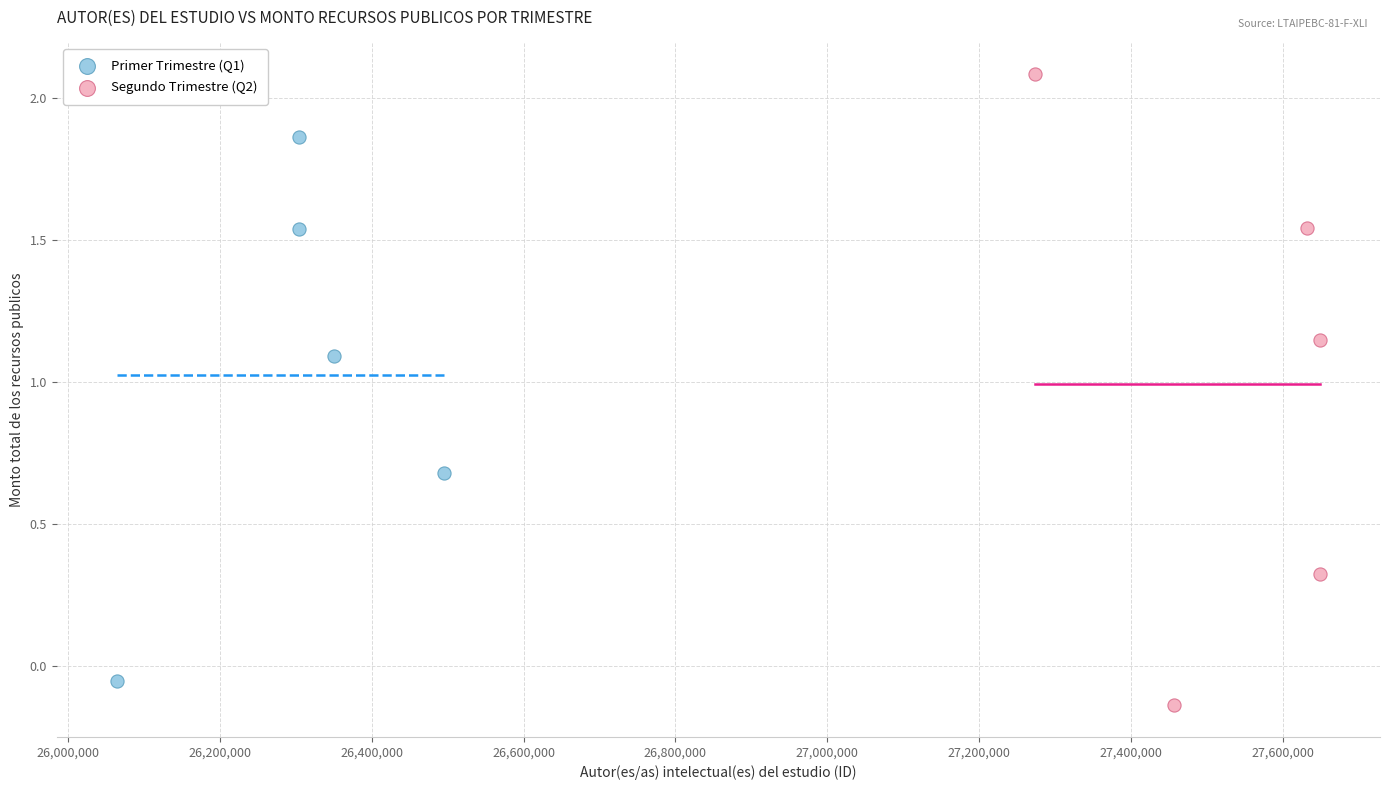

Which series reaches the maximum Y coordinate?

Segundo Trimestre (Q2)